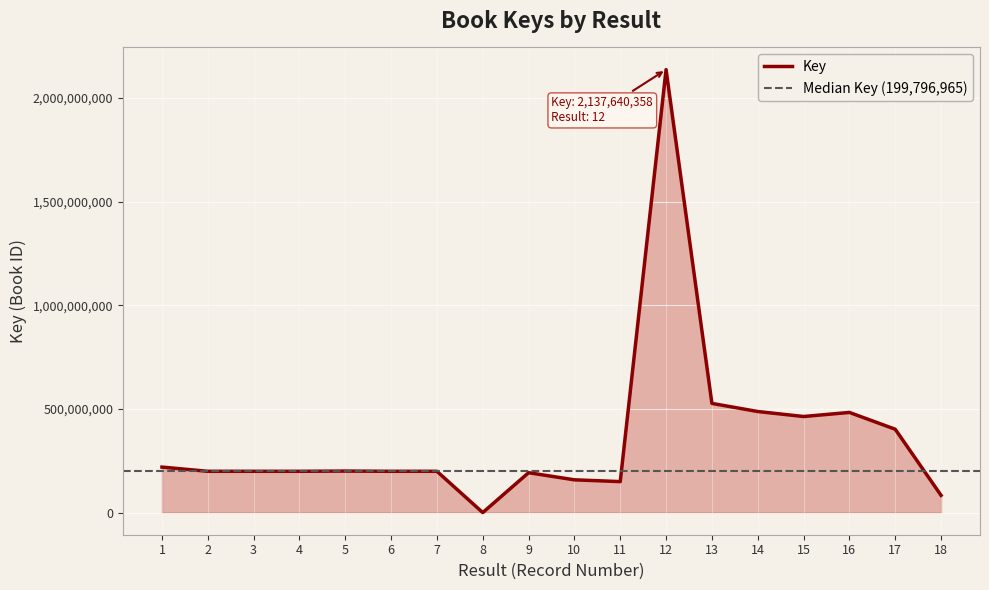

Reading left to right, transcribe all the data shown in this chart.

220132679	199794270	199793536	199794803	200909364	199797278	199796652	703669	193052740	158676881	150062665	2137640358	527362383	488202305	464074359	483780045	402732666	83833117